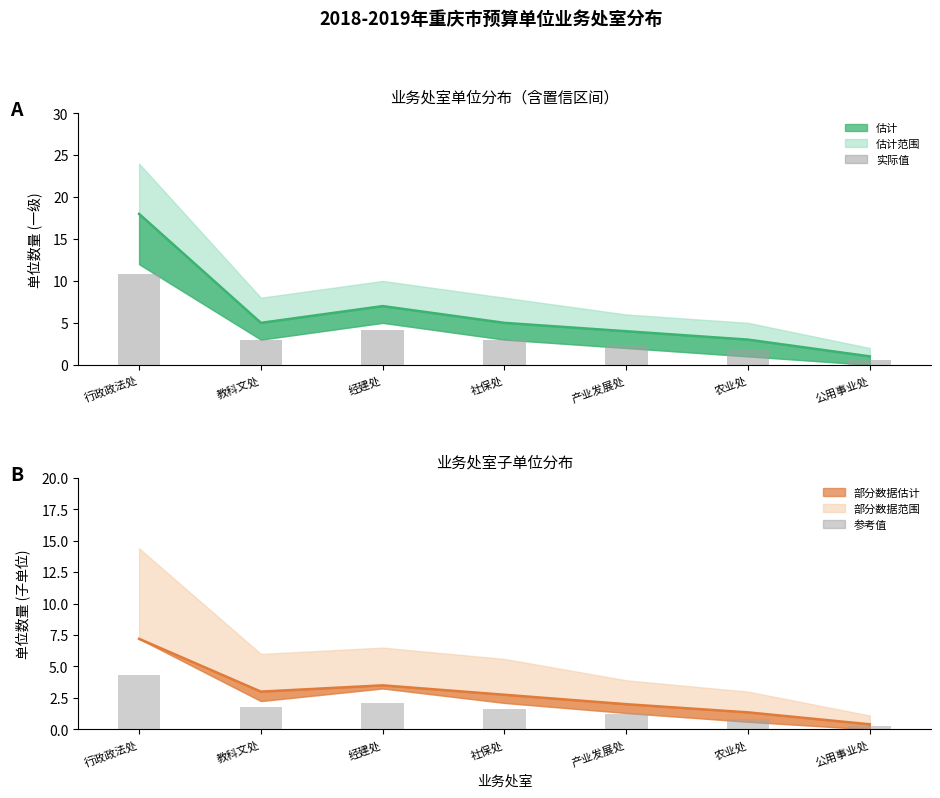

Which has a higher value, 农业处 or 行政政法处?

行政政法处